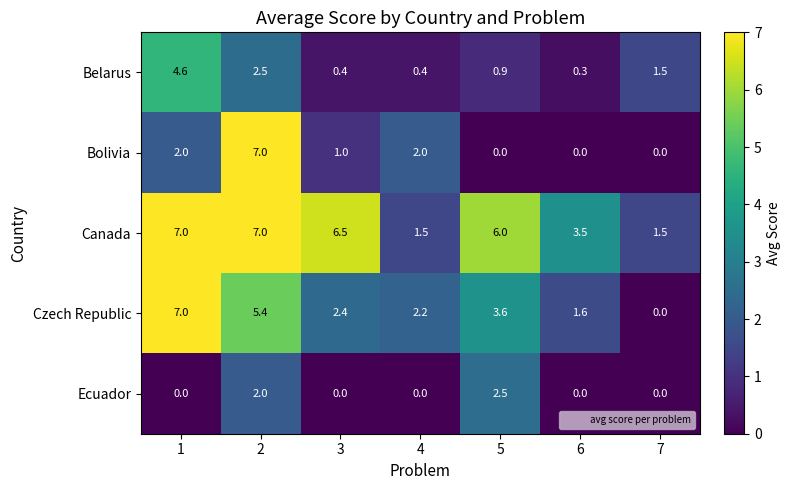

What is the average value of the Czech Republic series?

3.2